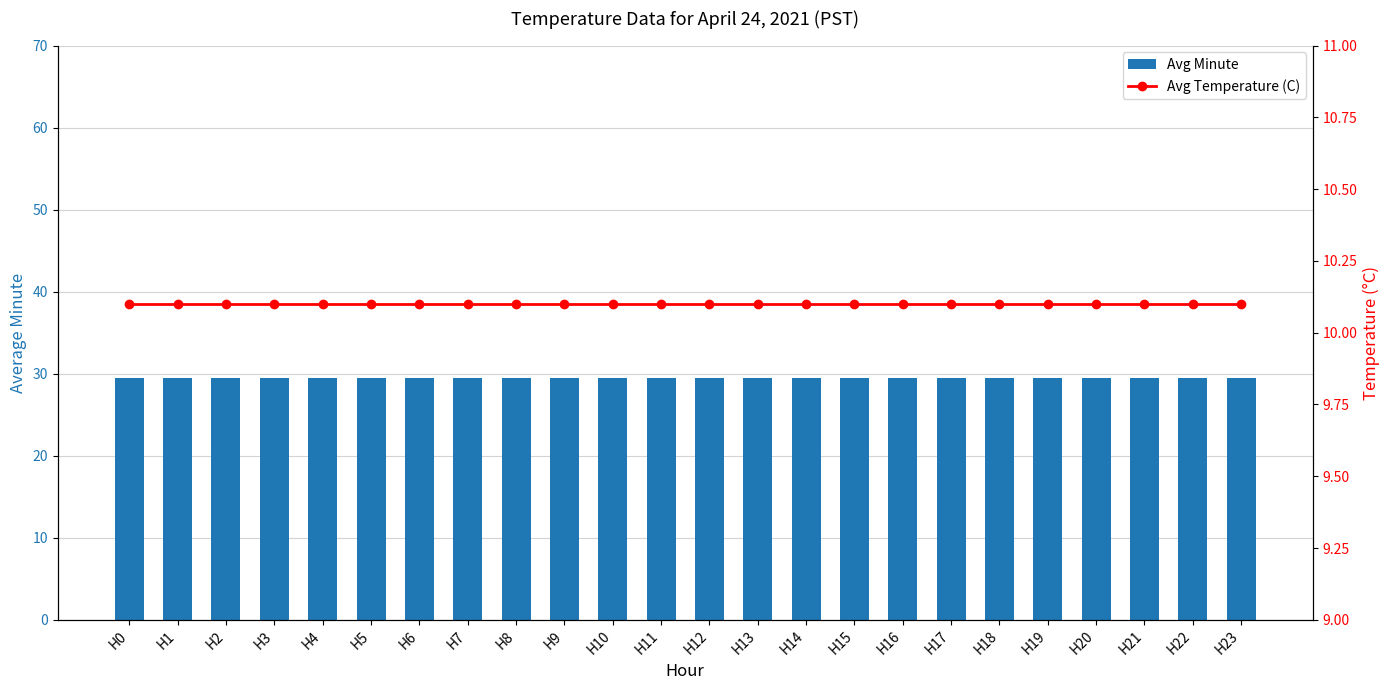

What is the sum of the Avg Temperature (C) values at H19 and H3?

20.2